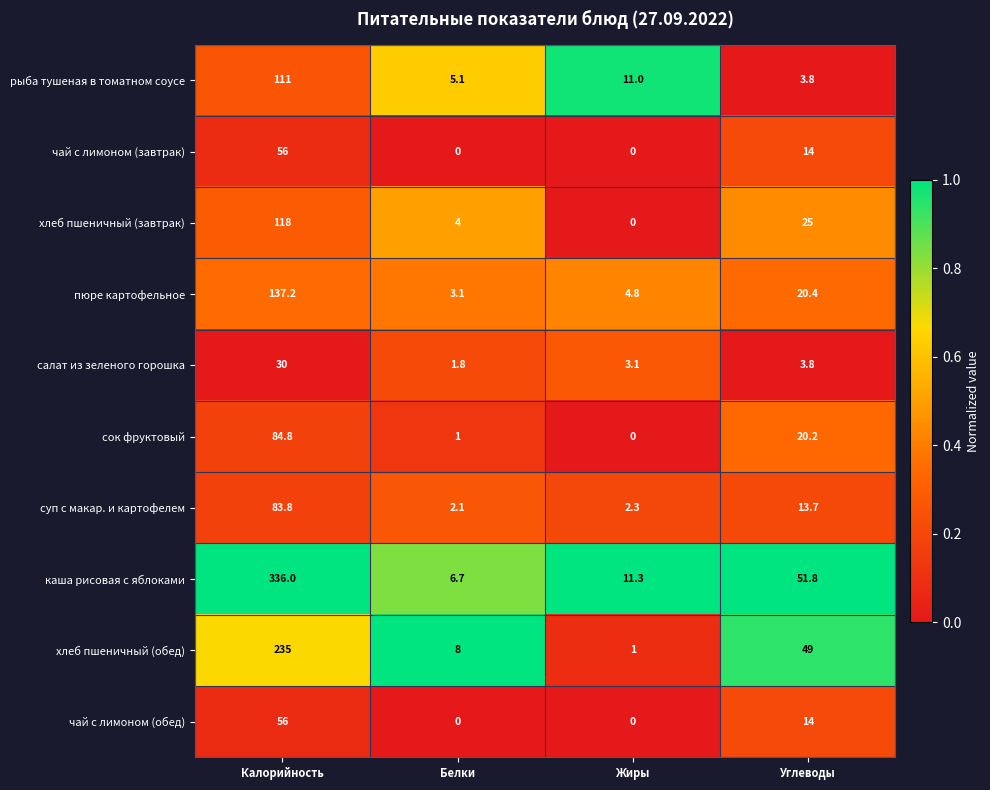

What is the difference between the maximum and minimum values in the хлеб пшеничный (обед) series?

234.0